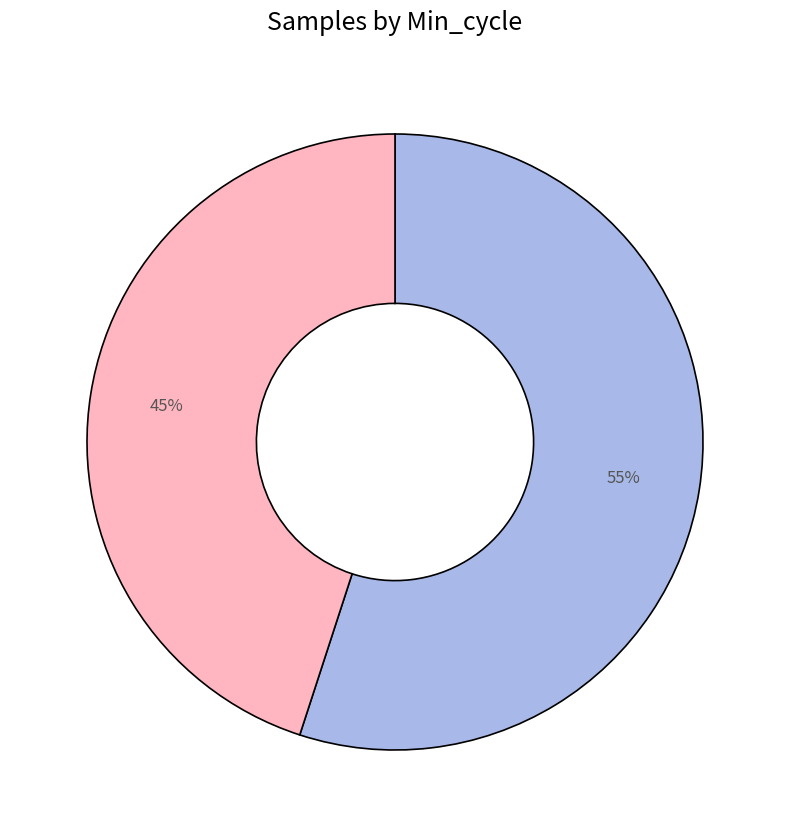

To the nearest percent, what is the average slice percentage?

50%